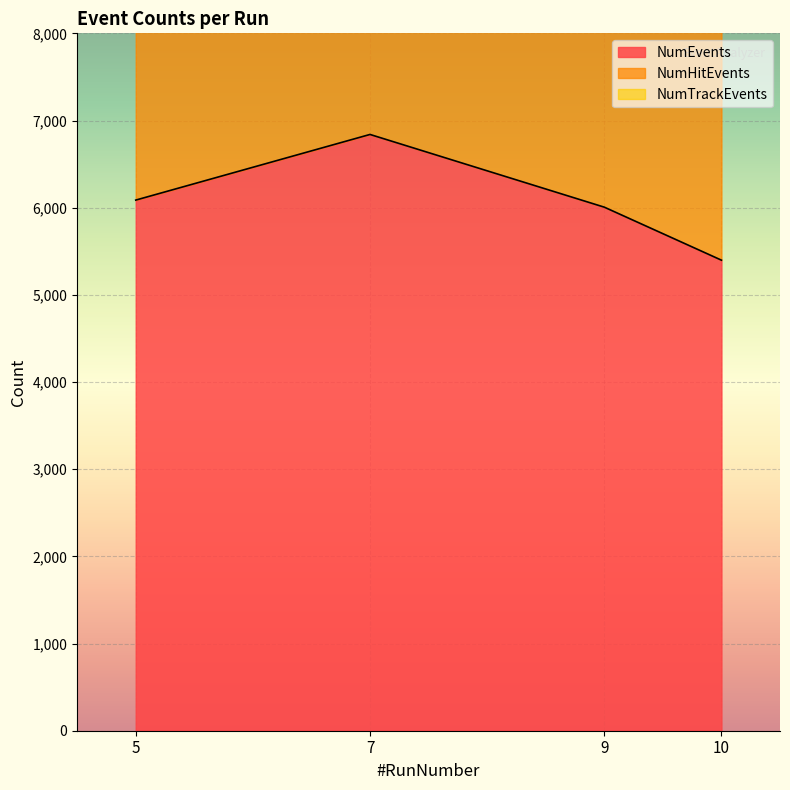

Is it true that NumEvents equals 12041 at 7?

False